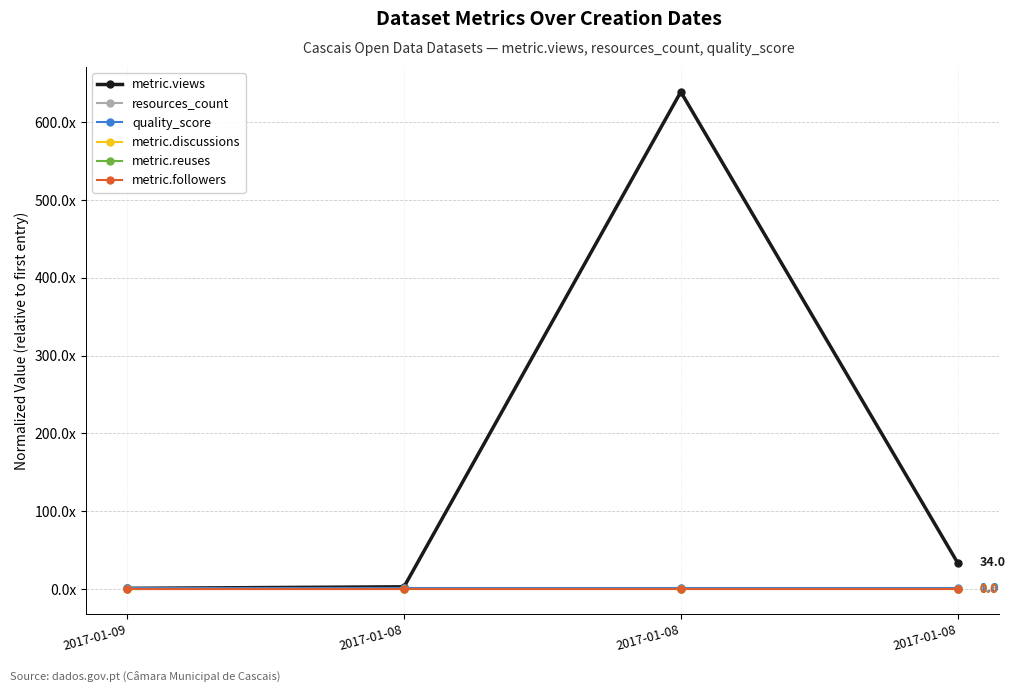

Which series has the largest total across all categories?

metric.views